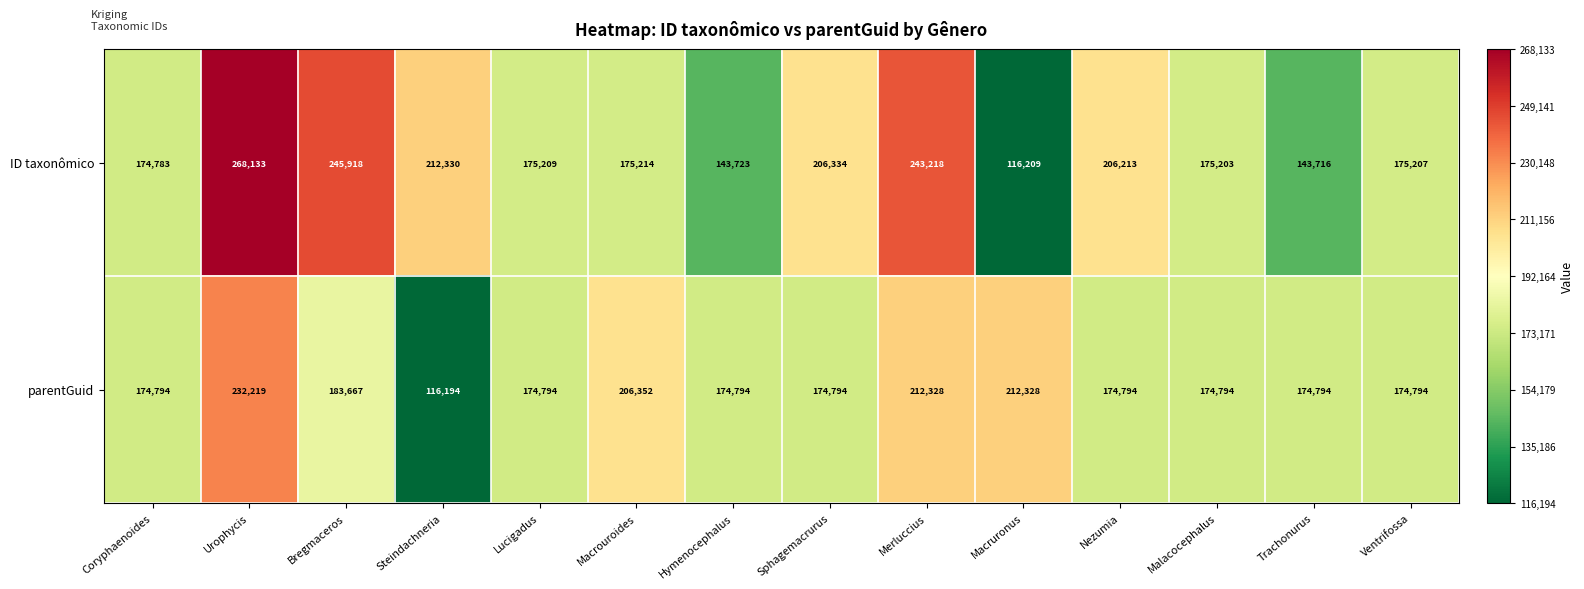

Reading left to right, extract all data points from this chart.

ID taxonômico: 174783	268133	245918	212330	175209	175214	143723	206334	243218	116209	206213	175203	143716	175207
parentGuid: 174794	232219	183667	116194	174794	206352	174794	174794	212328	212328	174794	174794	174794	174794